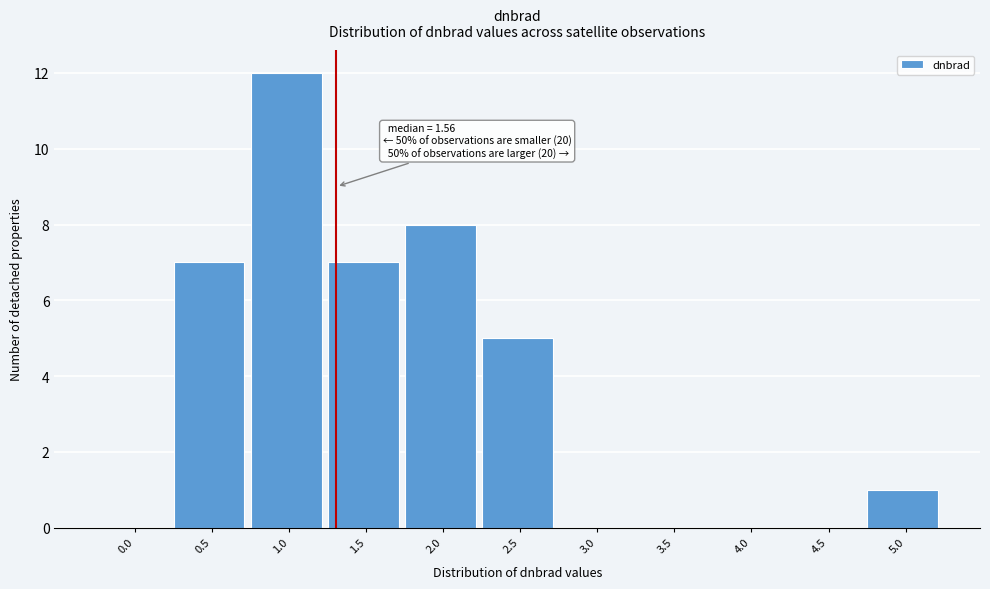

Reading left to right, list all the values displayed in this chart.

0.0=0	0.5=7	1.0=12	1.5=7	2.0=8	2.5=5	3.0=0	3.5=0	4.0=0	4.5=0	5.0=1